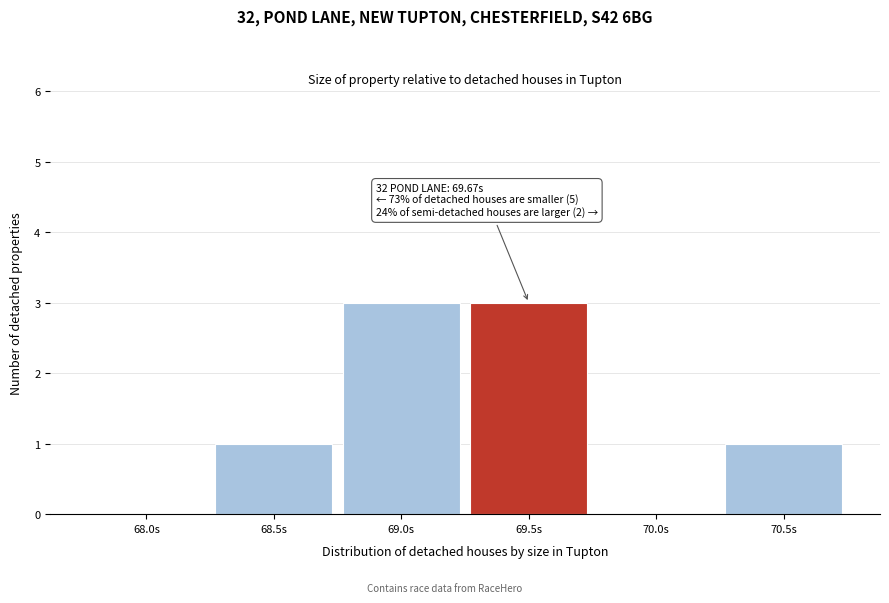

Reading left to right, transcribe all the data shown in this chart.

68.0s=0	68.5s=1	69.0s=3	69.5s=3	70.0s=0	70.5s=1